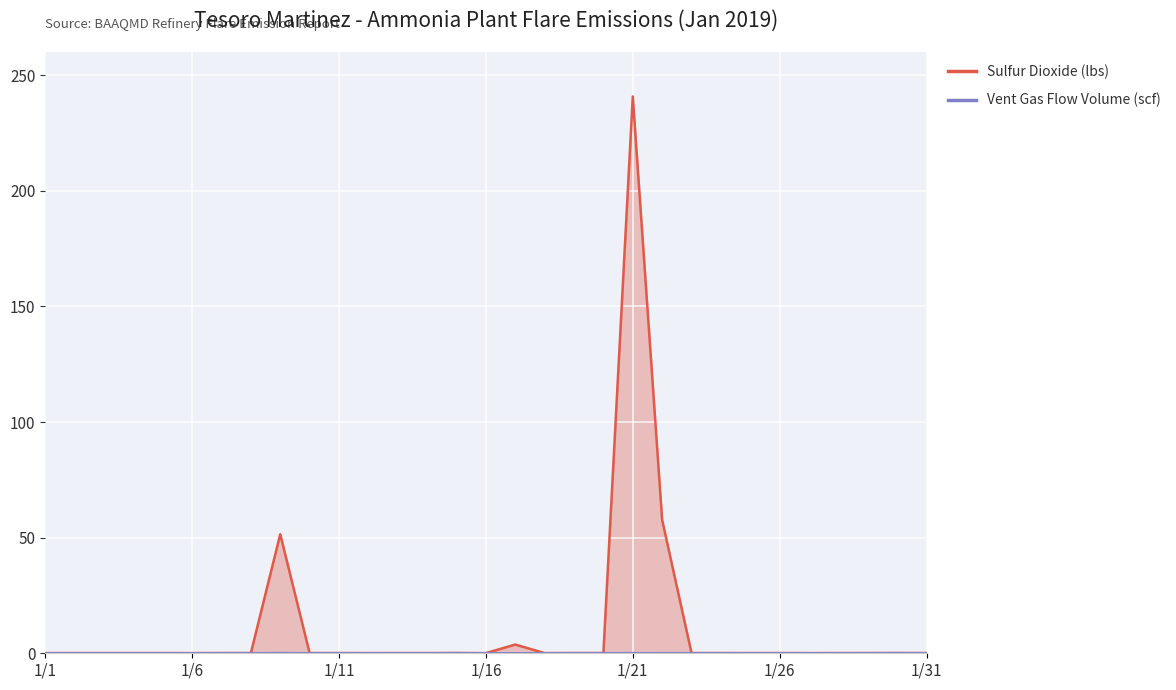

What is the difference between the maximum and minimum values in the Sulfur Dioxide (lbs) series?

240.7